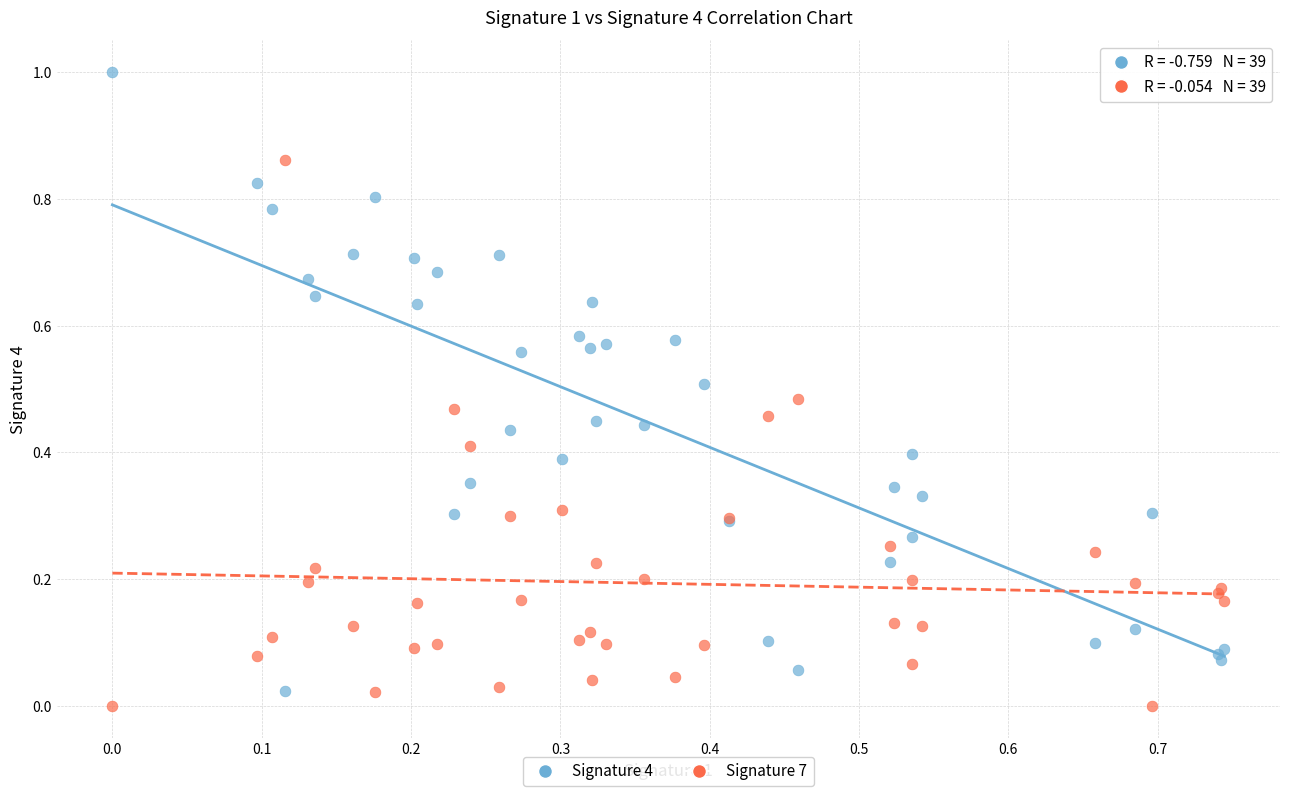

Which series has the widest spread of Y values?

Signature 4